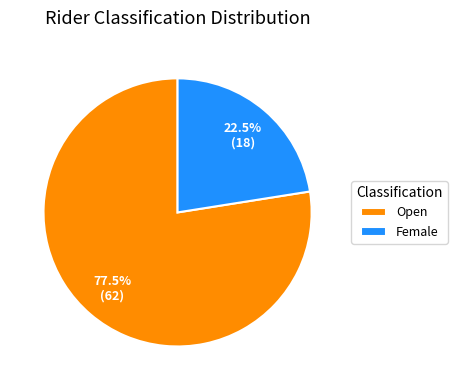

Which category has the biggest portion of the pie?

Open